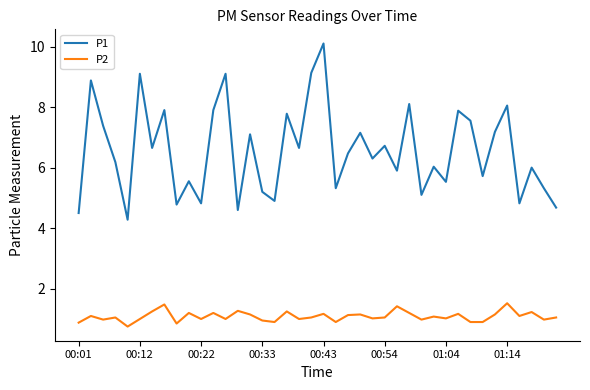

Which series has the largest total across all categories?

P1